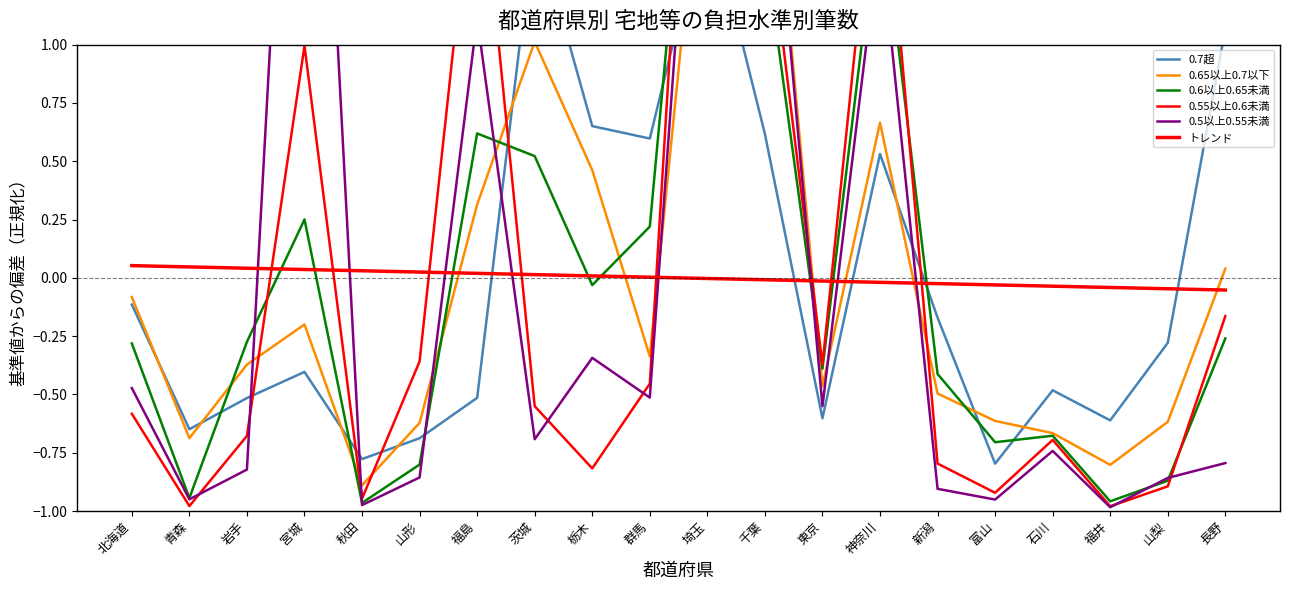

What position from the left is 山形?

6